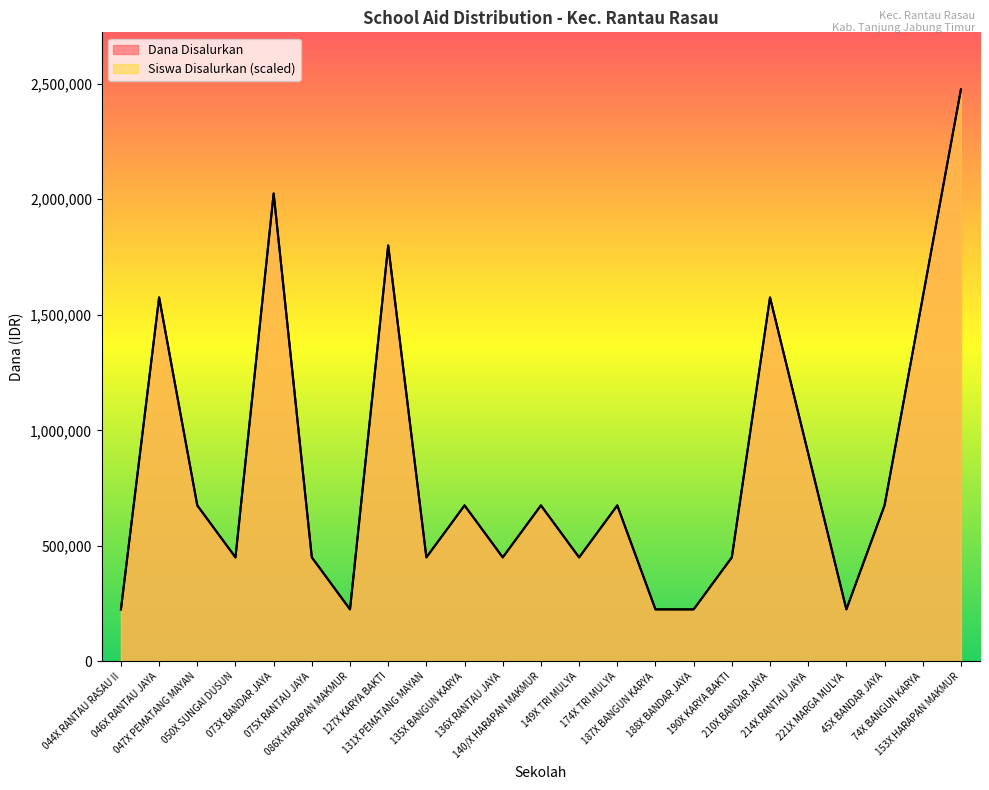

What is the minimum value for Siswa Disalurkan?

225000